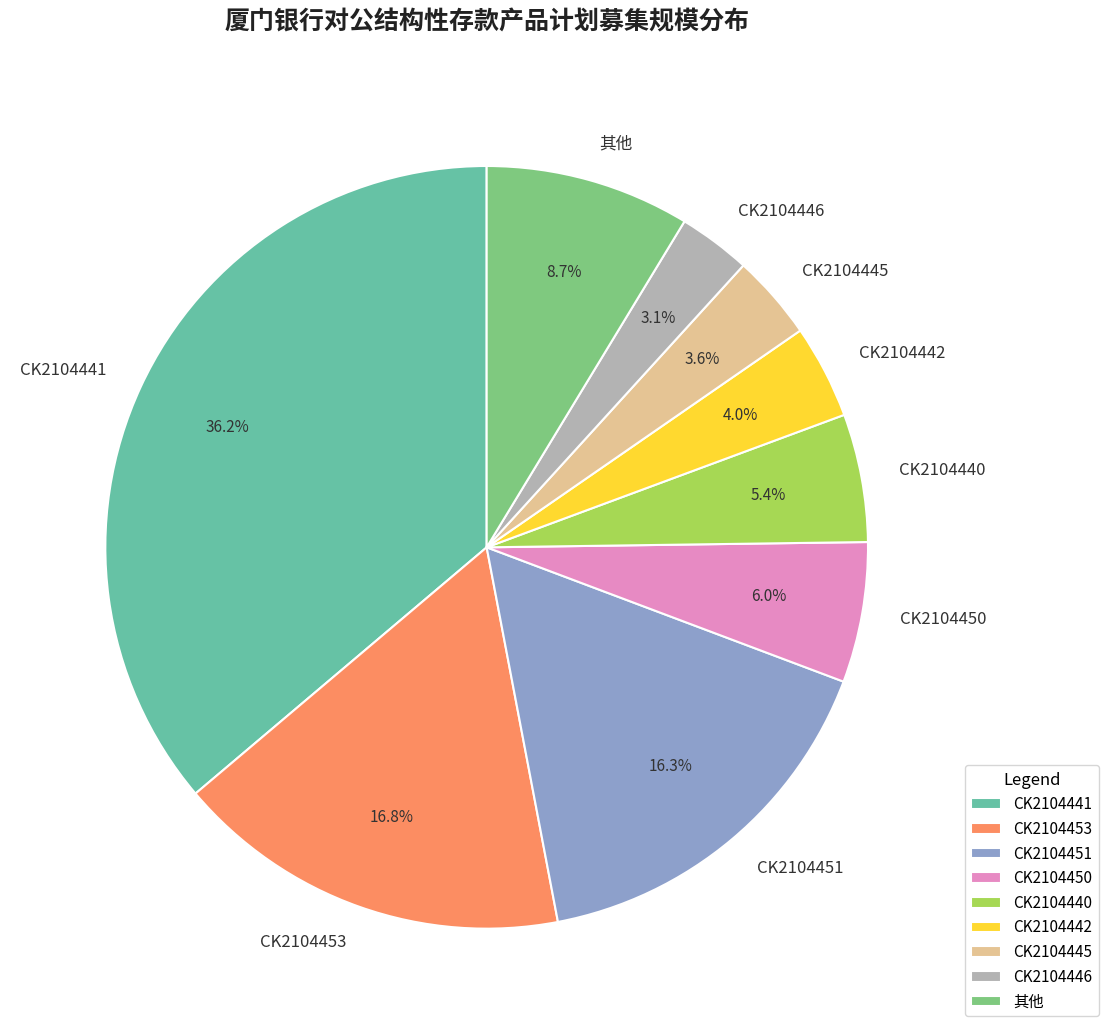

Combined, do CK2104442 and CK2104440 account for over 50%?

No